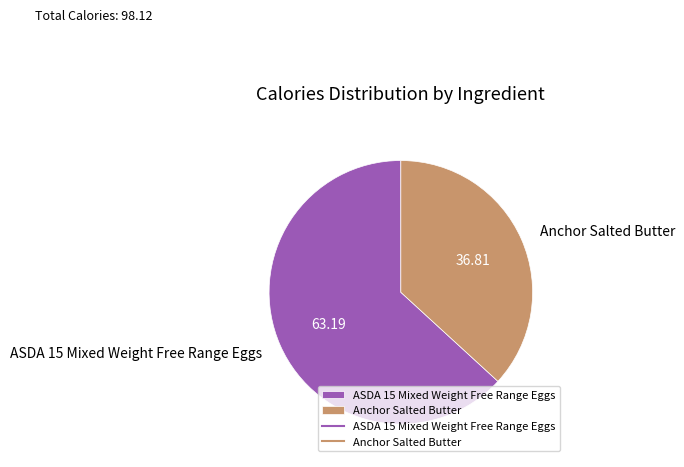

Is the sum of Anchor Salted Butter and ASDA 15 Mixed Weight Free Range Eggs greater than half?

Yes